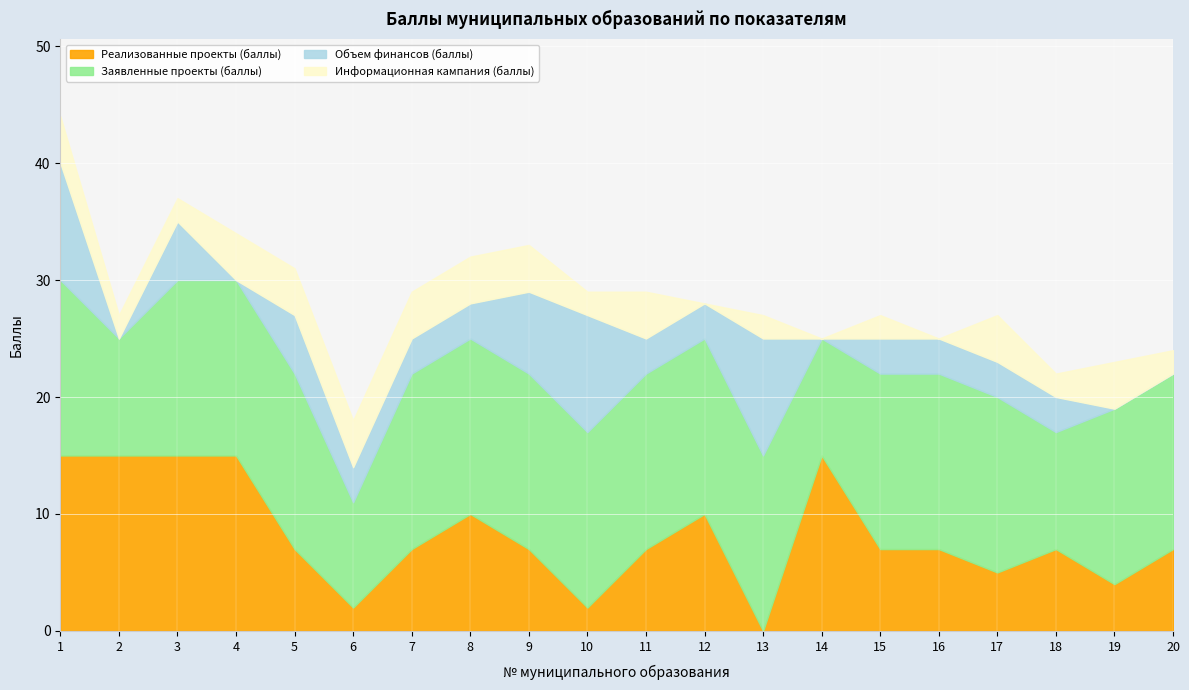

Which series has the largest total across all categories?

Заявленные проекты (баллы)